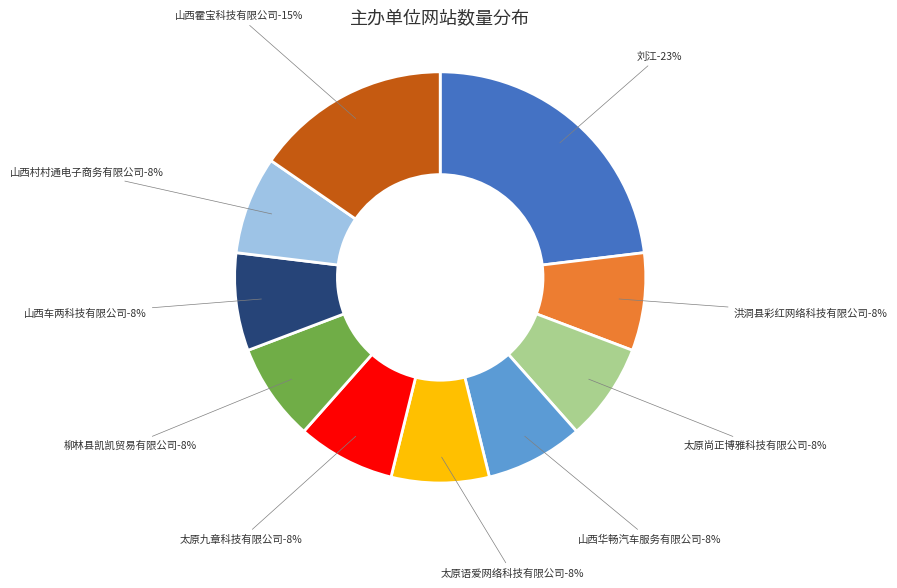

Does 山西村村通电子商务有限公司 account for over 50% of the chart?

No